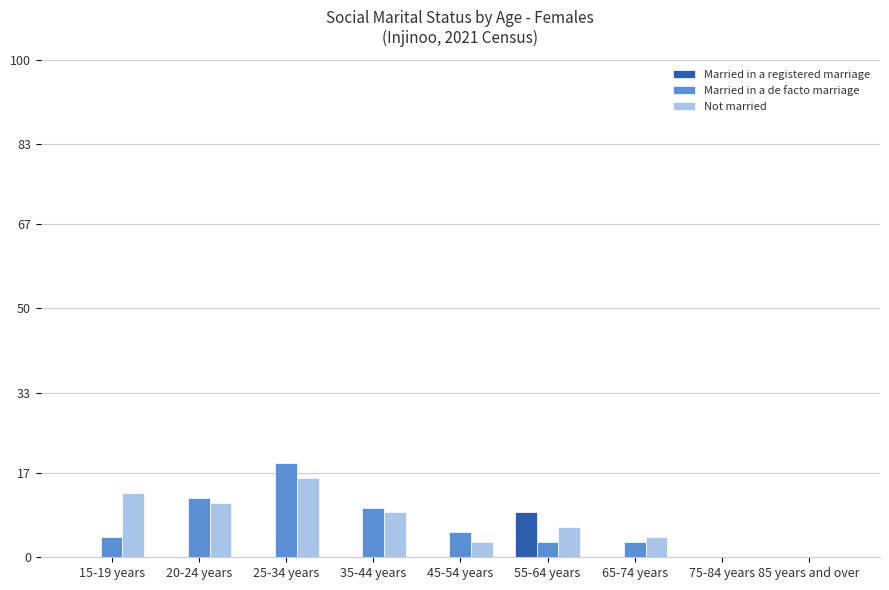

How many categories are shown in the chart?

9